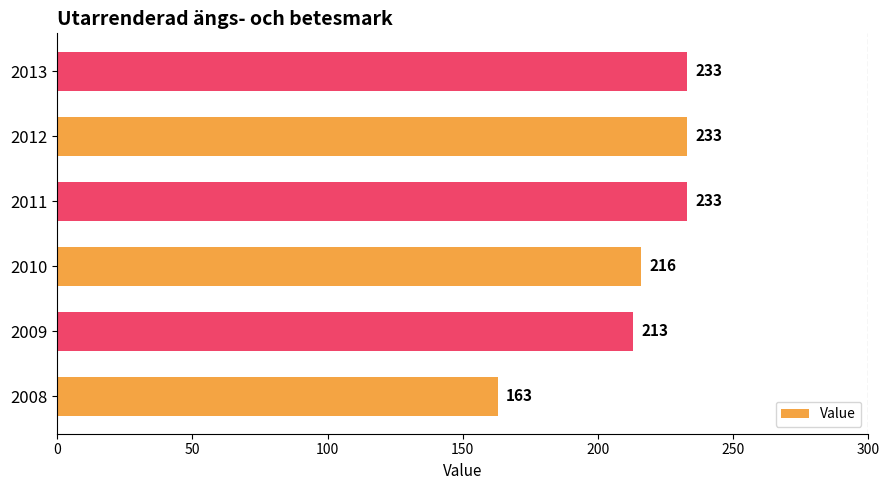

What is the smallest value displayed?

163